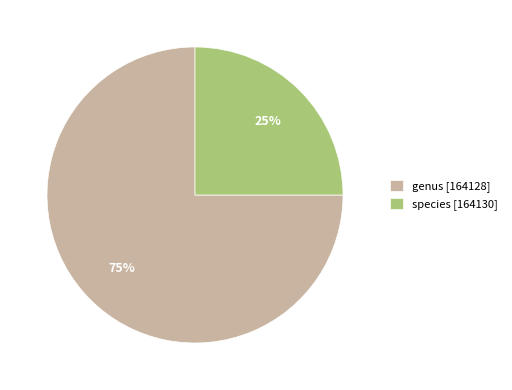

Is there any slice that represents more than half of the pie?

Yes